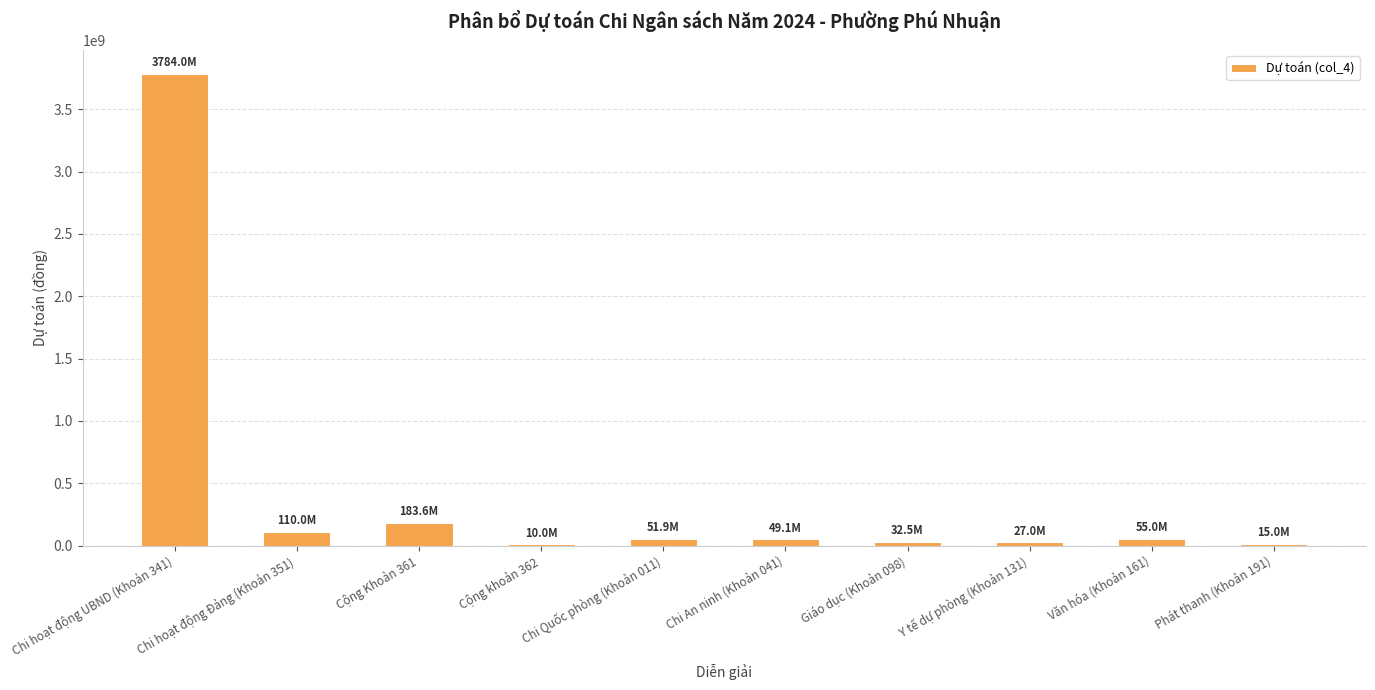

Is it true that the value at Cộng Khoản 361 is 183600000?

True